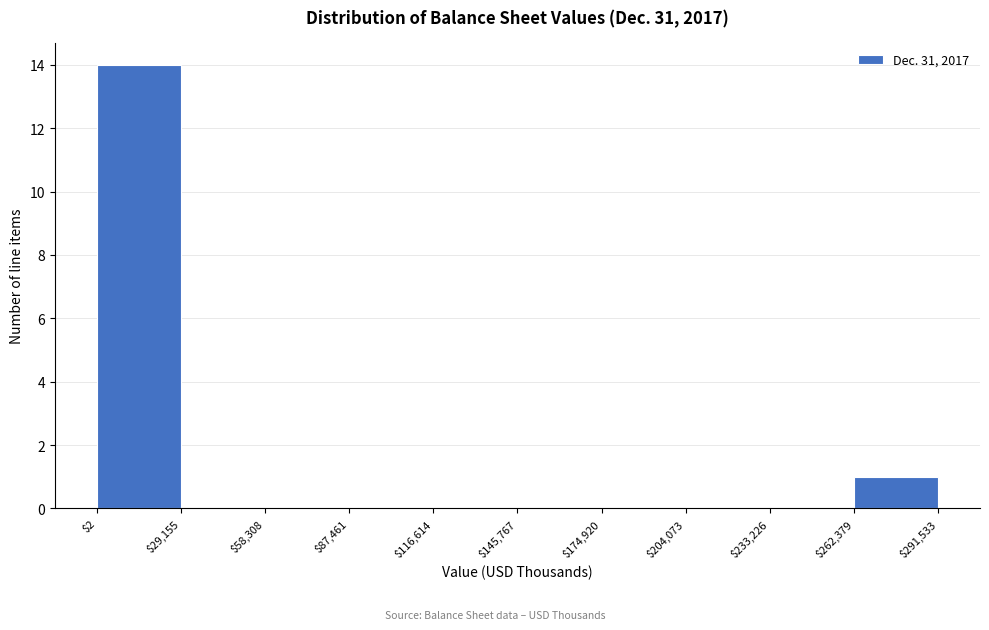

Reading left to right, transcribe this chart: for each bar, give the range it covers on the x-axis and its height. The values are not printed on the chart, so give them approximately, as read against the axis.

$2 to $29,155: 14
$29,155 to $58,308: 0
$58,308 to $87,461: 0
$87,461 to $116,614: 0
$116,614 to $145,767: 0
$145,767 to $174,920: 0
$174,920 to $204,073: 0
$204,073 to $233,226: 0
$233,226 to $262,379: 0
$262,379 to $291,533: 1